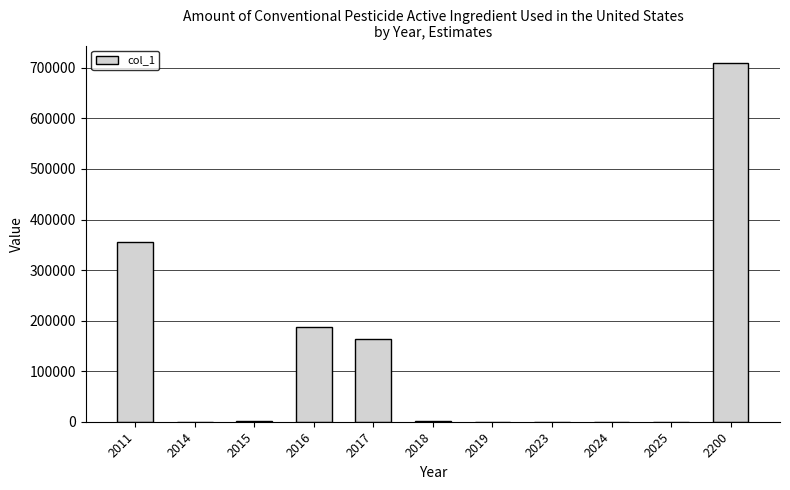

What is the maximum value shown in the chart?

708766